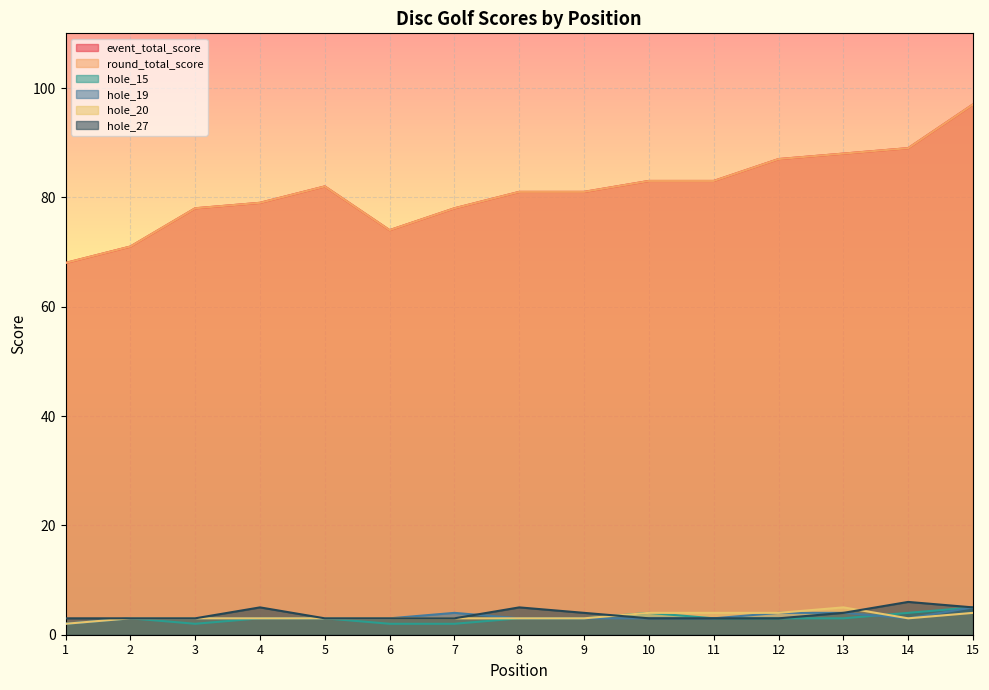

What is the difference between the second highest and second lowest values in the hole_15 series?

2